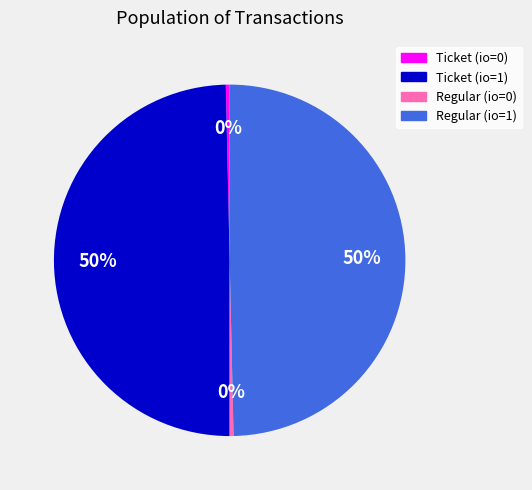

To the nearest percent, what is the average slice percentage?

25%